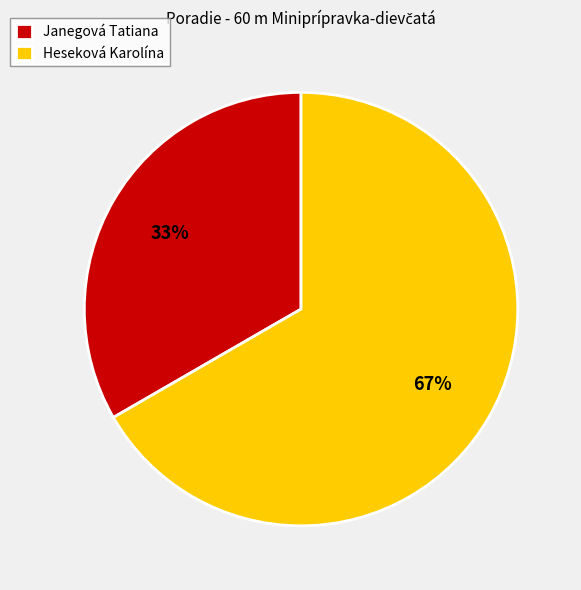

How many slices are in this pie chart?

2